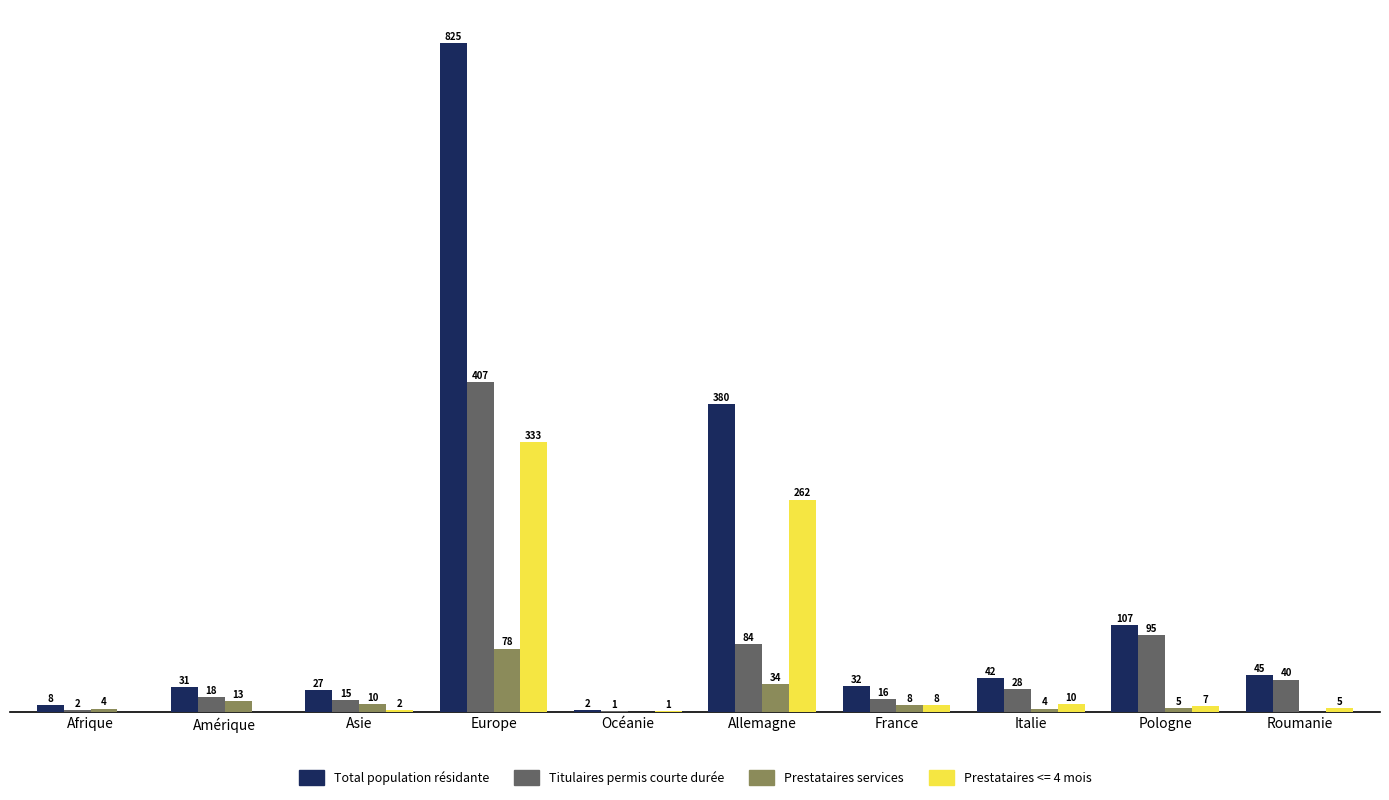

Is the value of Prestataires <= 4 mois at Océanie greater than the value of Total population résidante at Italie?

No